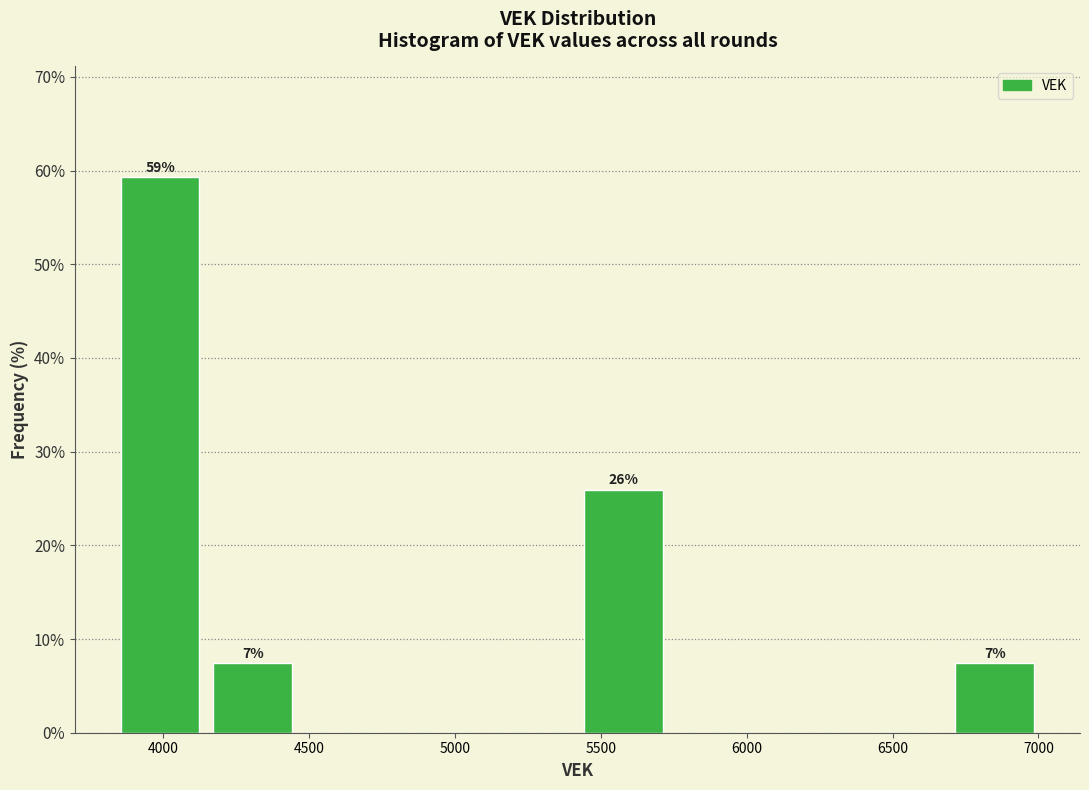

Over which range of the x-axis is the bar tallest?

3850 to 4150